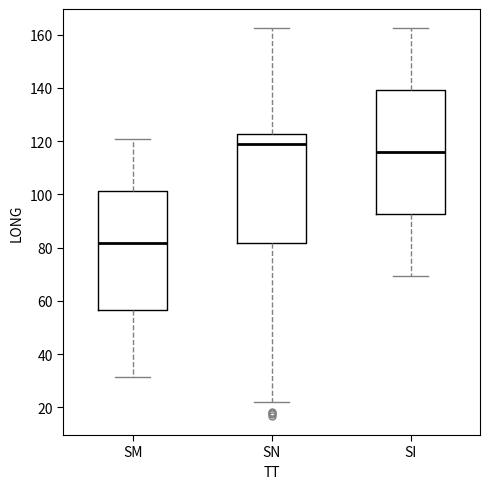

Which box's median line is the lowest?

SM